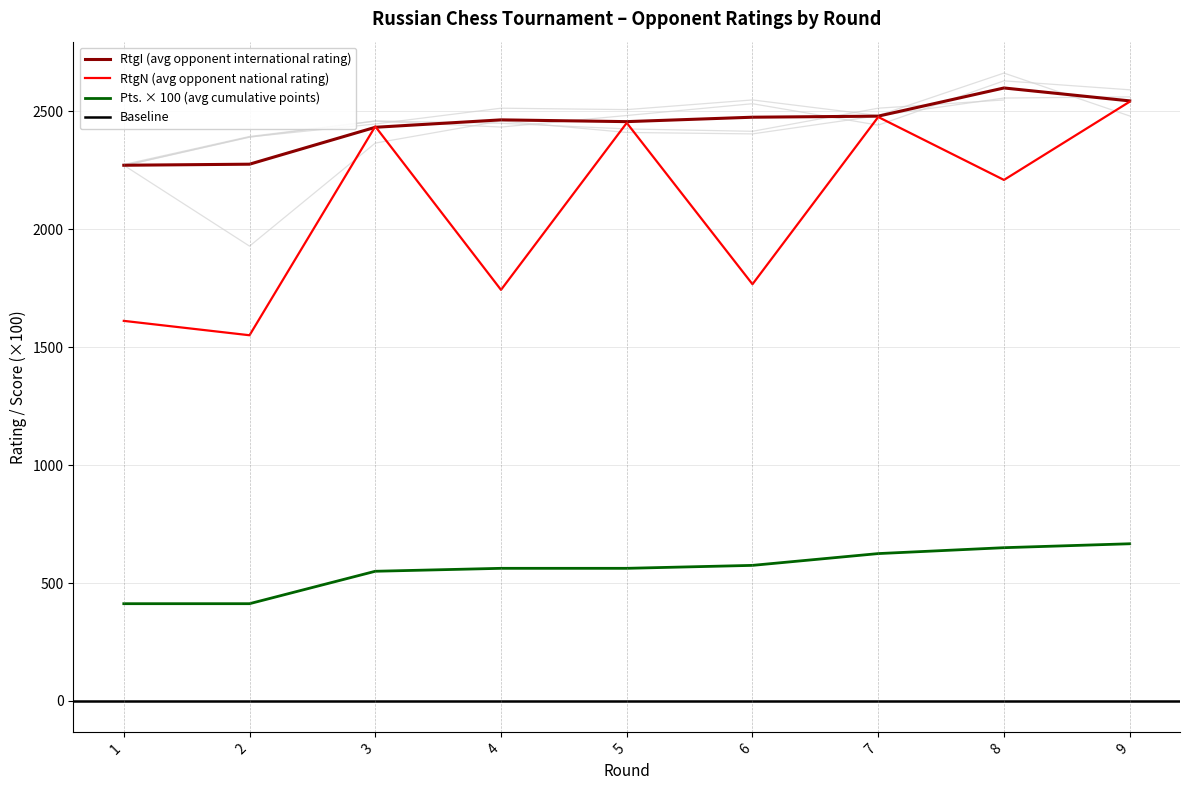

Where is the first local maximum for RtgN?

3